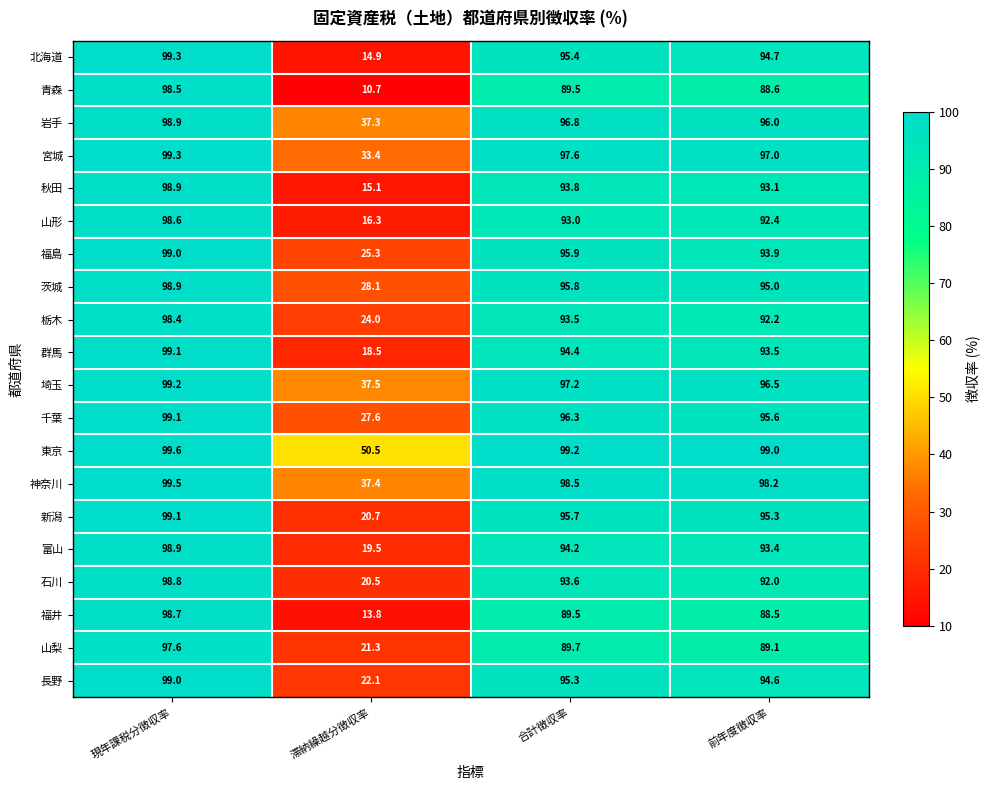

The 埼玉 series shows 97.2 at 合計徴収率. True or false?

True